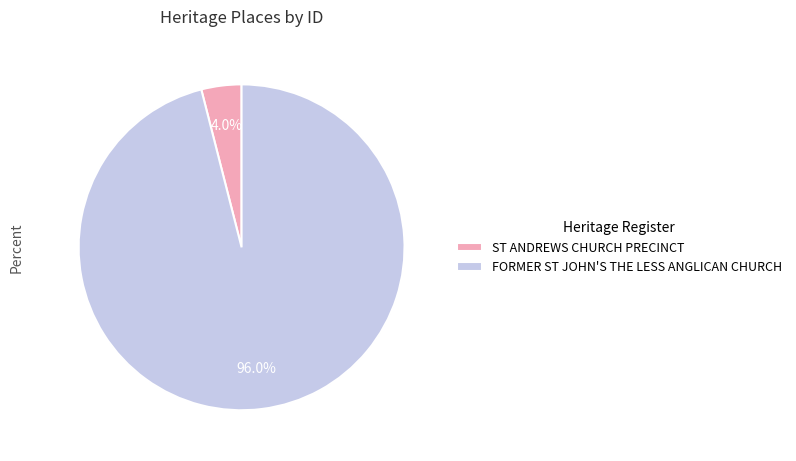

Rank the categories by value from highest to lowest.

FORMER ST JOHN'S THE LESS ANGLICAN CHURCH, ST ANDREWS CHURCH PRECINCT